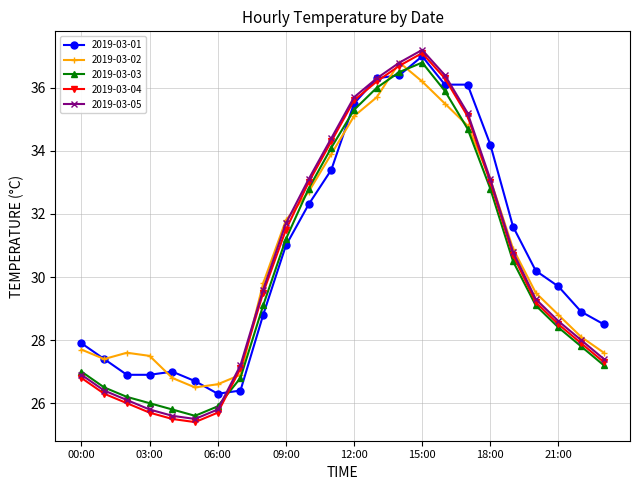

What is the highest value of the 2019-03-04 series?

37.1